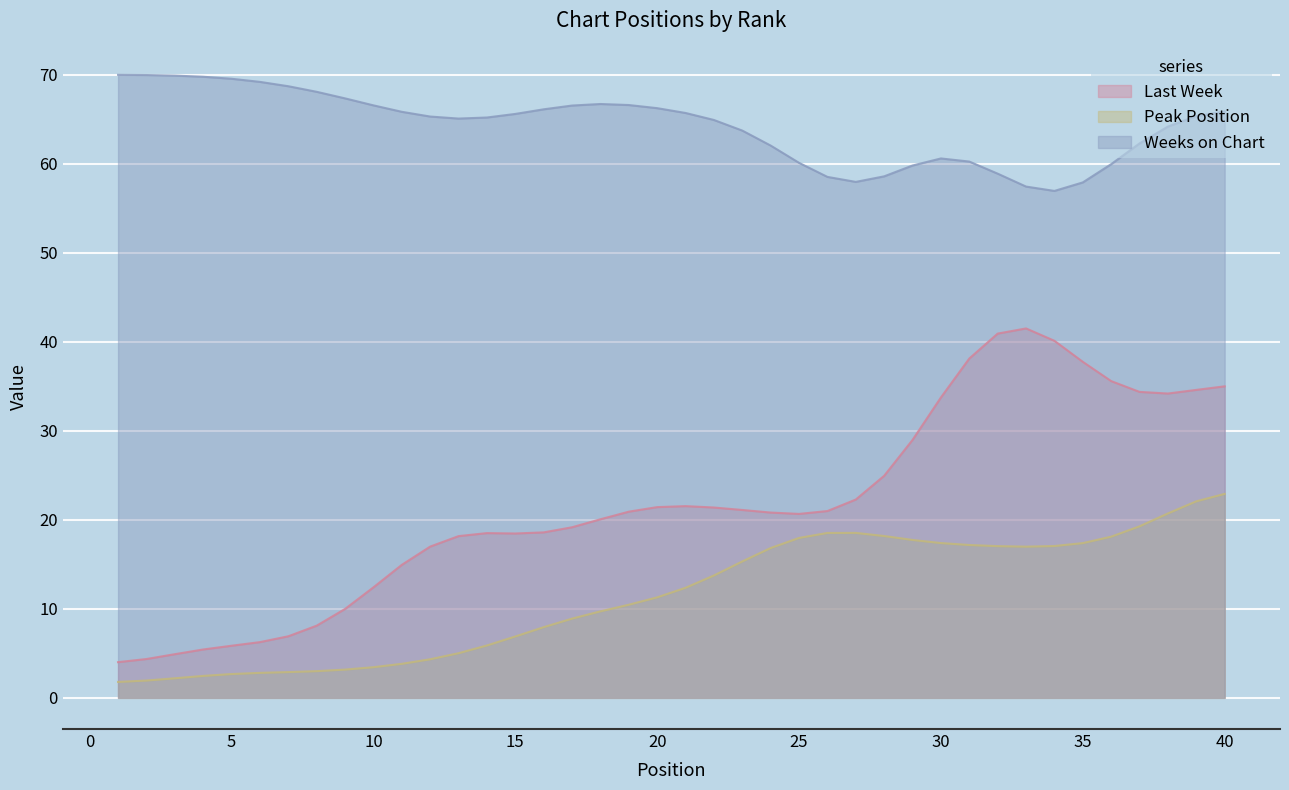

Read the Last Week value at 21, to the nearest 10.

20